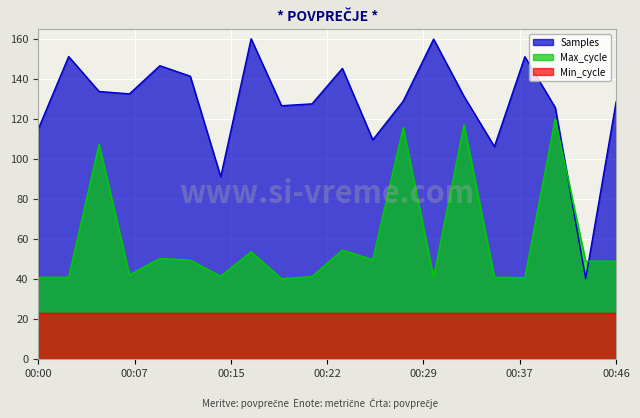

What are all the series names shown in the legend?

Samples, Max_cycle, Min_cycle